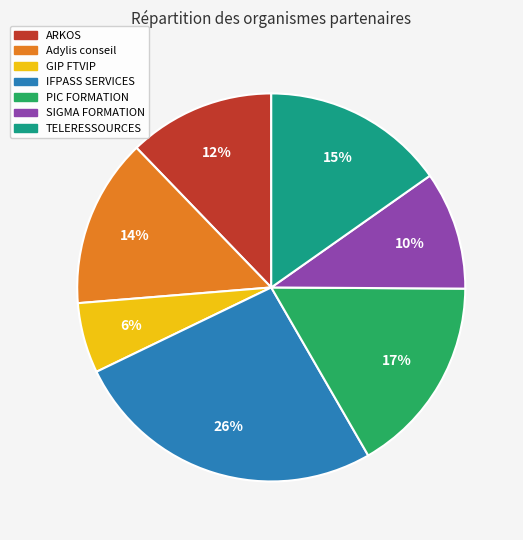

Rank the categories by value from lowest to highest.

GIP FTVIP, SIGMA FORMATION, ARKOS, Adylis conseil, TELERESSOURCES, PIC FORMATION, IFPASS SERVICES